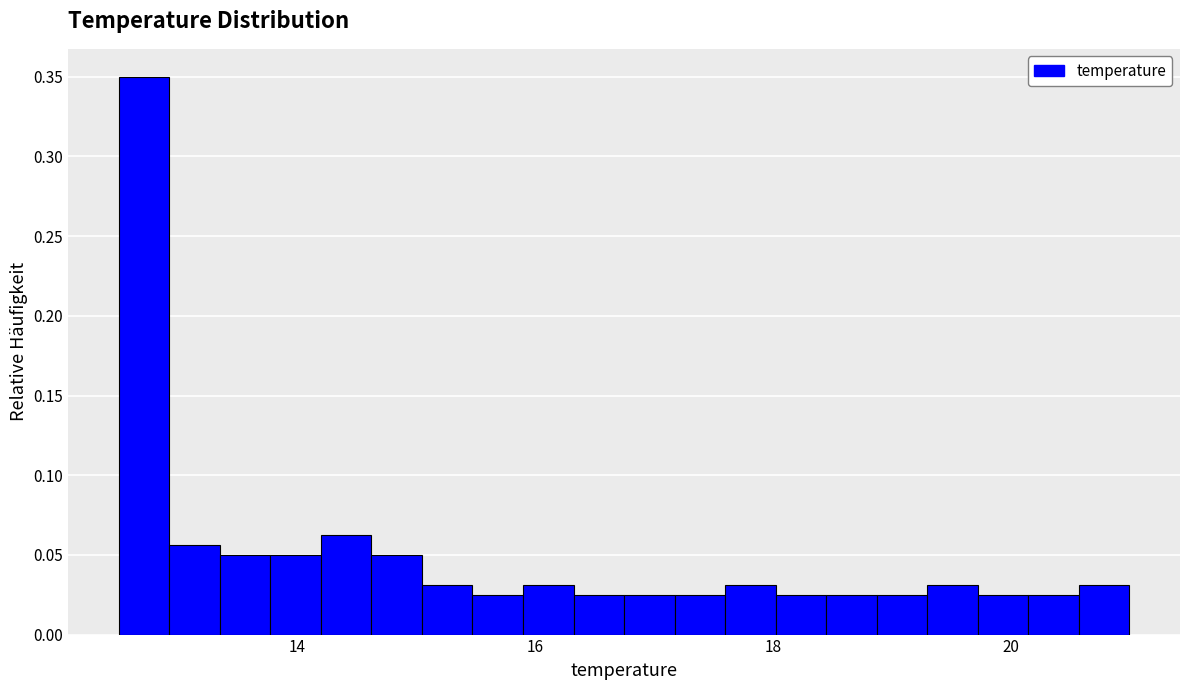

Around what value on the x-axis is the tallest bar? Give the approximate position of its centre, as read against the axis.

12.8